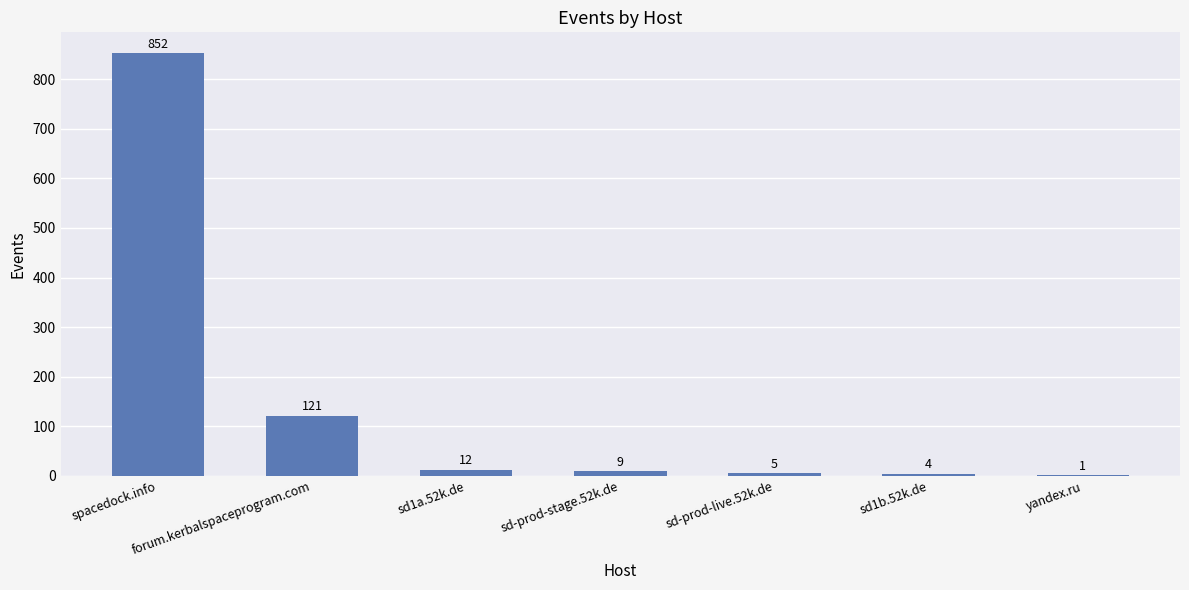

How many data points does each series have?

7